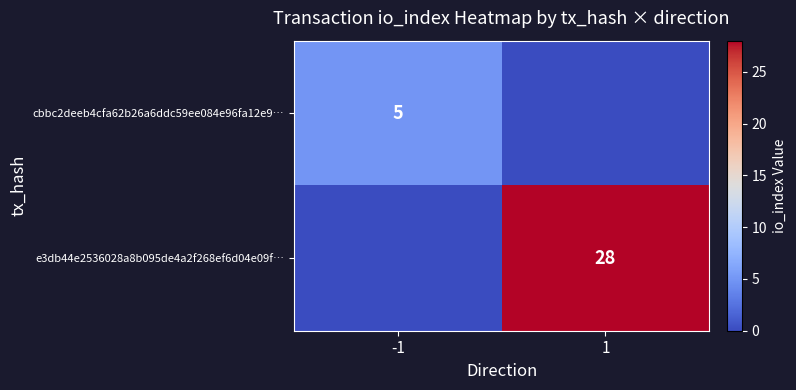

The value of cbbc2deeb4cfa62b26a6ddc59ee084e96fa12e9… at -1 is 9. True or false?

False